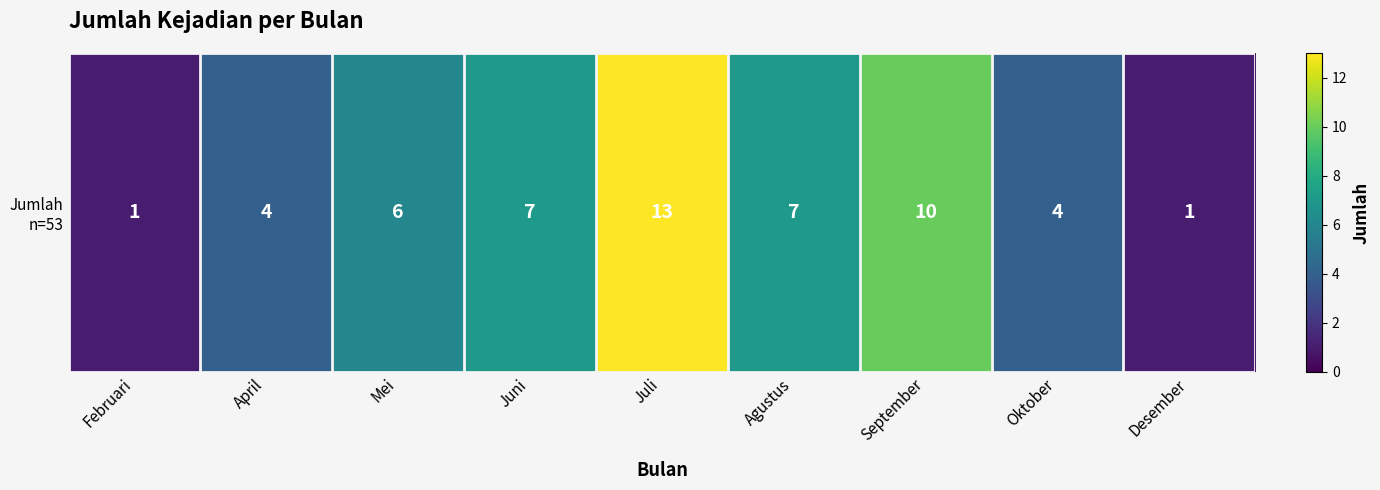

What is the change in value from Juni to Desember?

-6